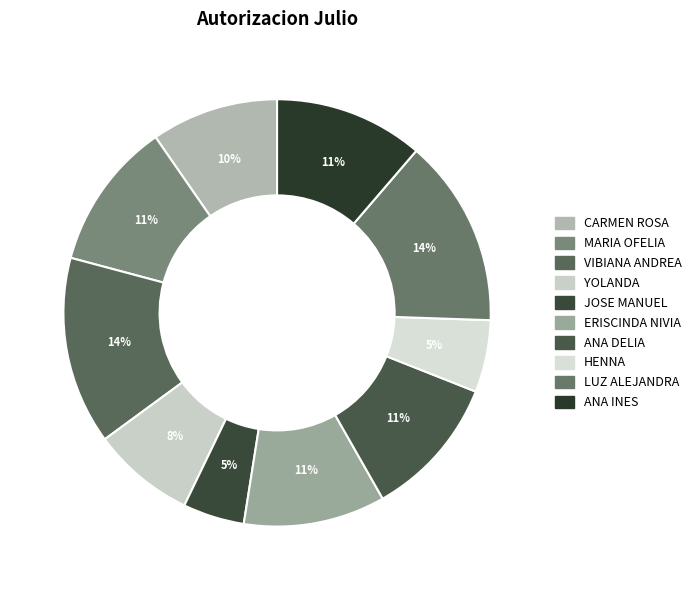

What is the ratio of the value at ANA INES to the value at ANA DELIA?

1.0